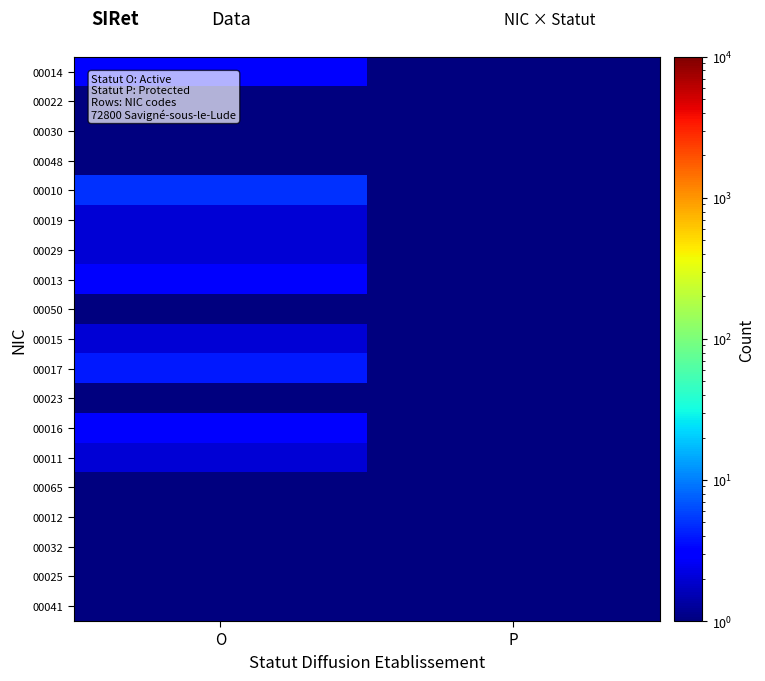

What is the spread (max minus min) of values at P?

0.5